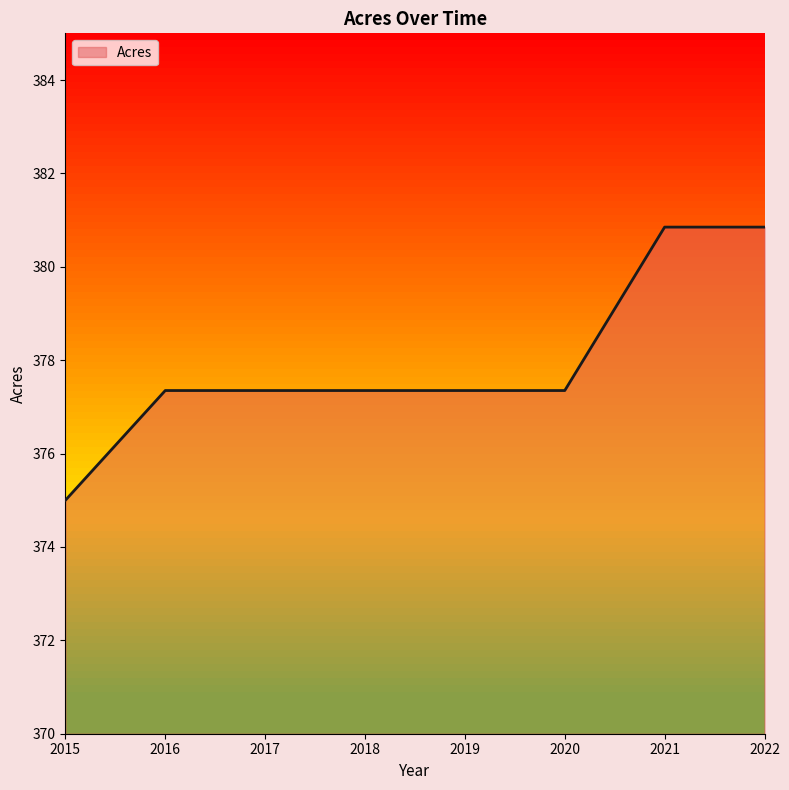

Reading right to left, what are all the values shown in this chart?

2022=380.9	2021=380.9	2020=377.4	2019=377.4	2018=377.4	2017=377.4	2016=377.4	2015=375.0